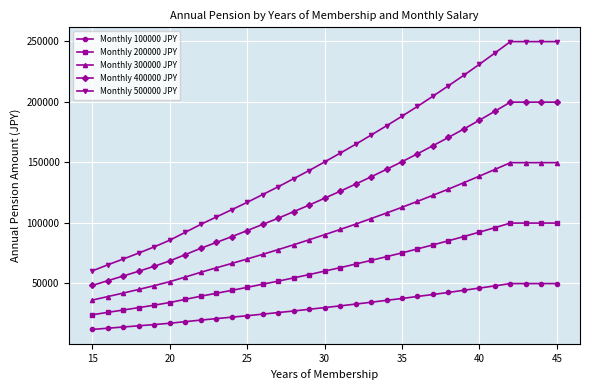

What are all the series names shown in the legend?

Monthly 100000 JPY, Monthly 200000 JPY, Monthly 300000 JPY, Monthly 400000 JPY, Monthly 500000 JPY